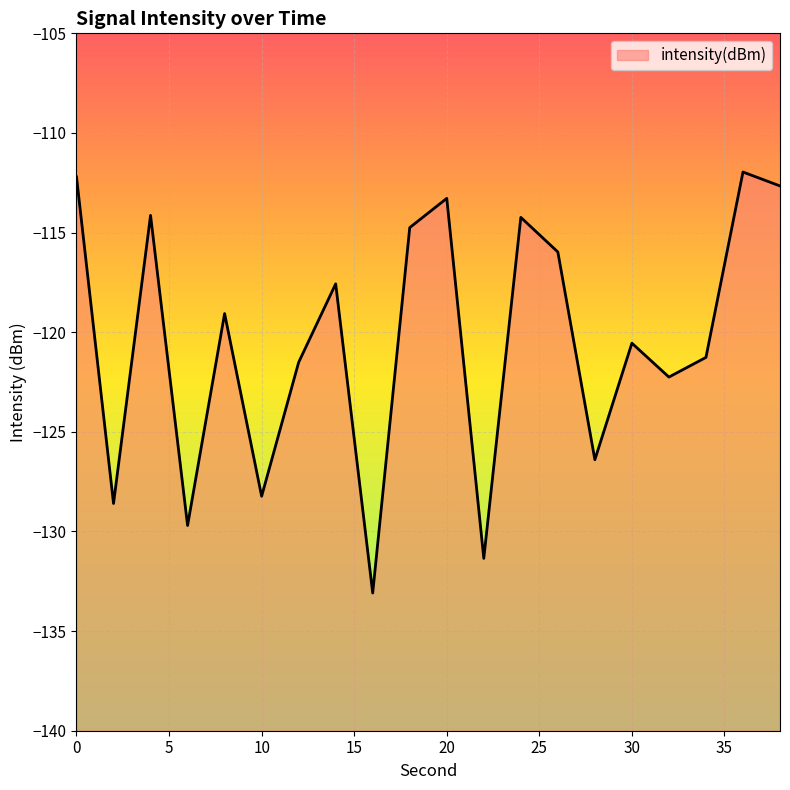

Read the value at 26.

-116.0